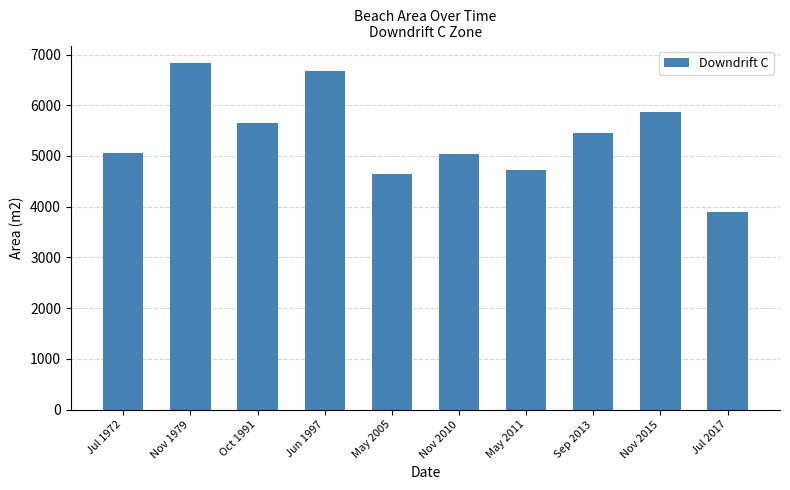

What is the change in value from Jul 1972 to Nov 2015?

+805